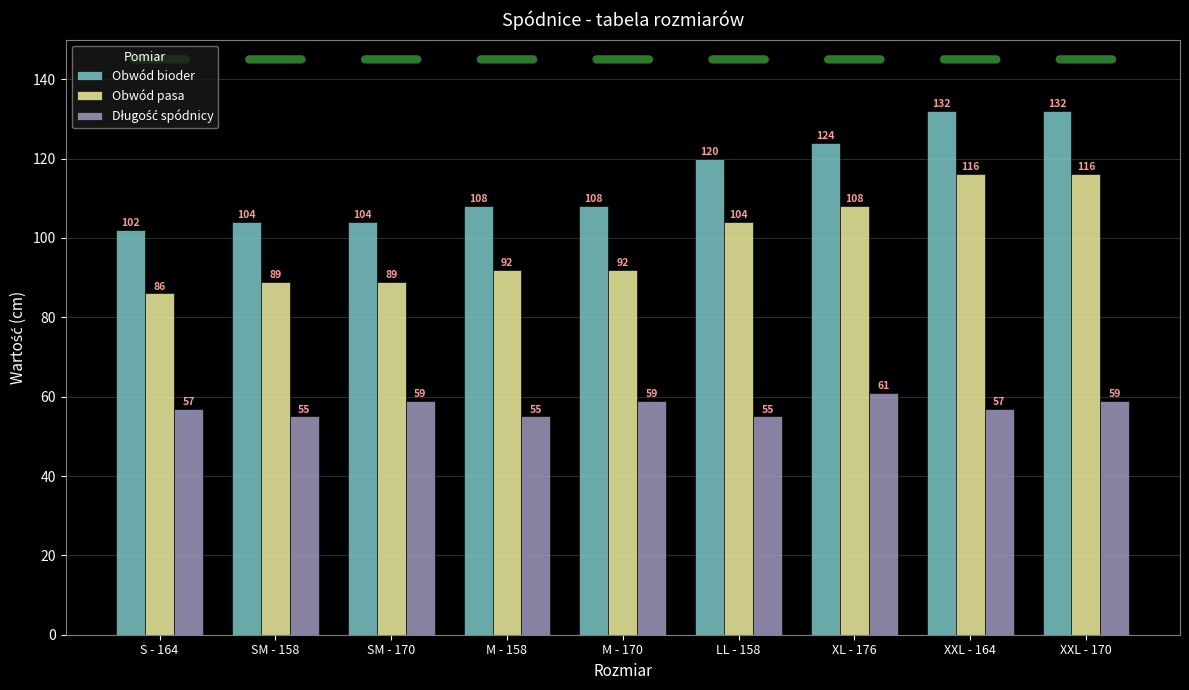

Between SM - 158 and XXL - 164, which series saw the biggest shift?

Obwód bioder